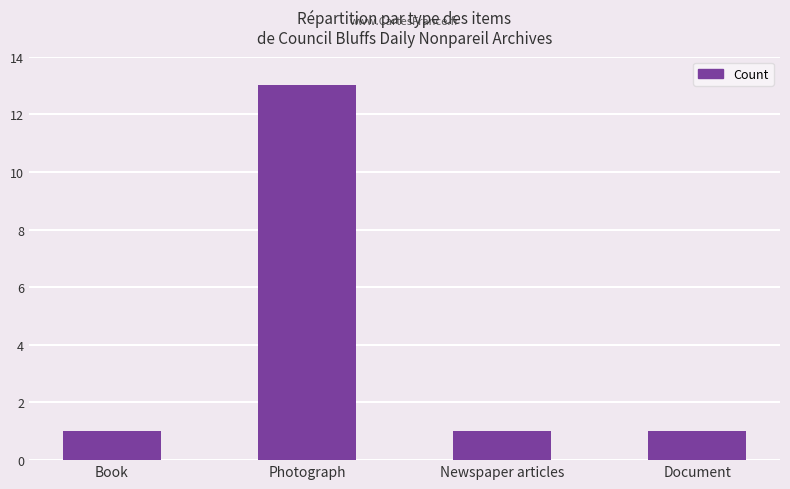

Does the chart contain stacked bars?

No